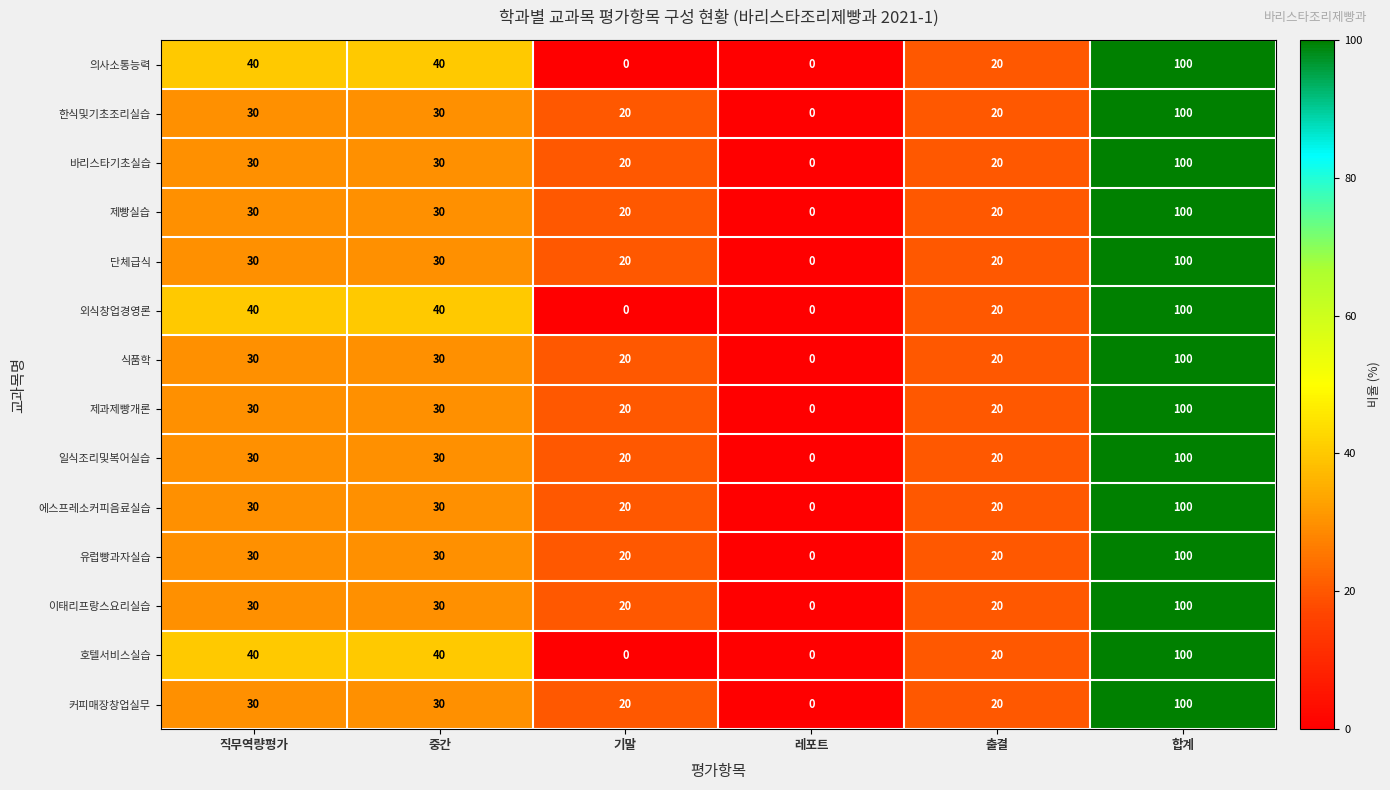

What is the difference between the highest and lowest values at 기말?

20